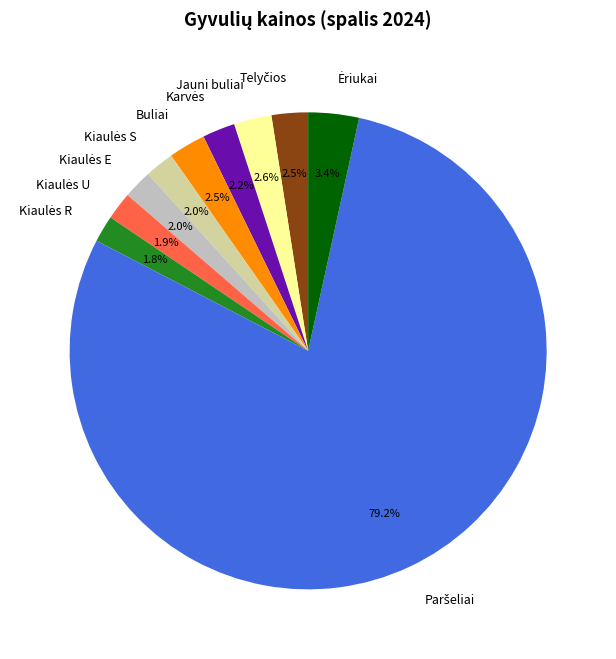

How much of the chart is everything except Jauni buliai?

97.4%